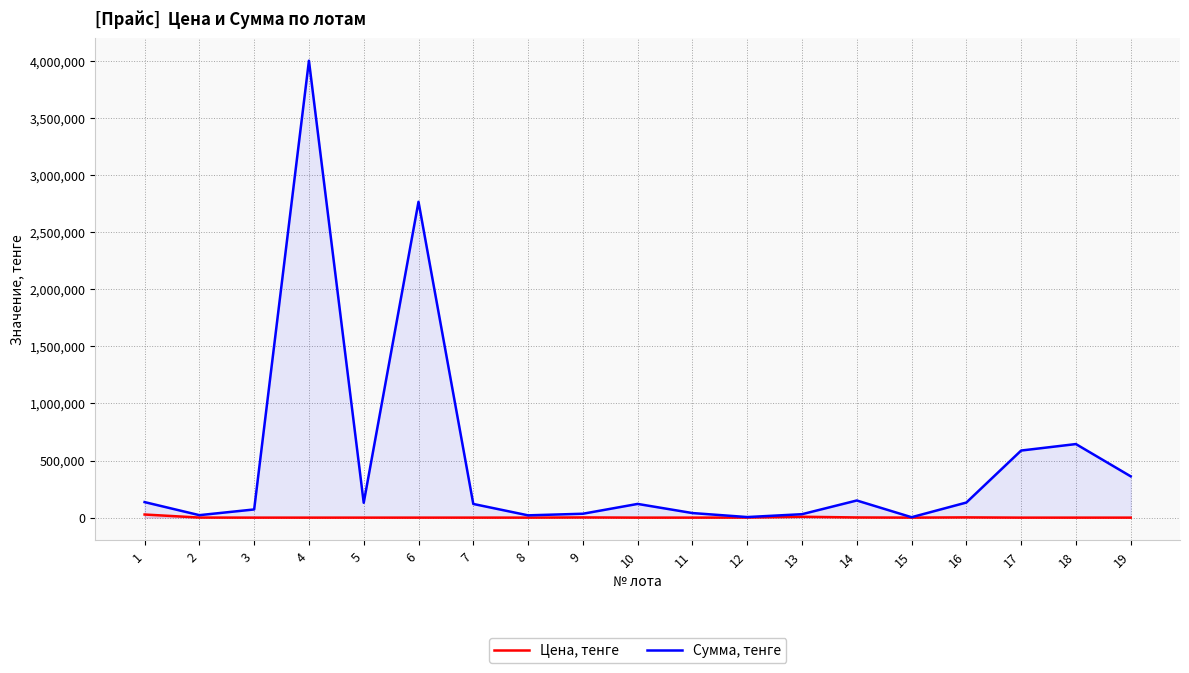

Reading right to left, extract all data points from this chart.

Цена, тенге: 24.1	16.1	13.1	2200.0	120.0	1500.0	7500.0	500.0	40.0	60.0	1700.0	20.0	171.0	79.0	65.0	8.0	71.6	540.0	27200.0
Сумма, тенге: 361500.0	644000.0	587250.0	132000.0	3600.0	150000.0	30000.0	5000.0	40000.0	120000.0	34000.0	20000.0	119700.0	2765000.0	130000.0	4000000.0	71600.0	21600.0	136000.0